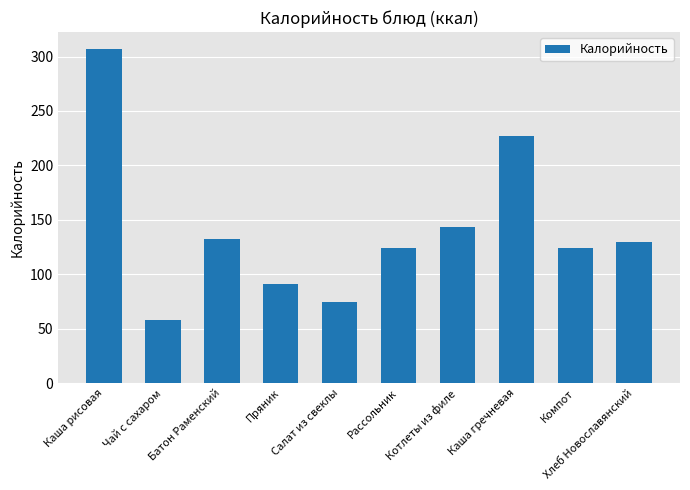

Where is the data nearest to the value 182?

Котлеты из филе